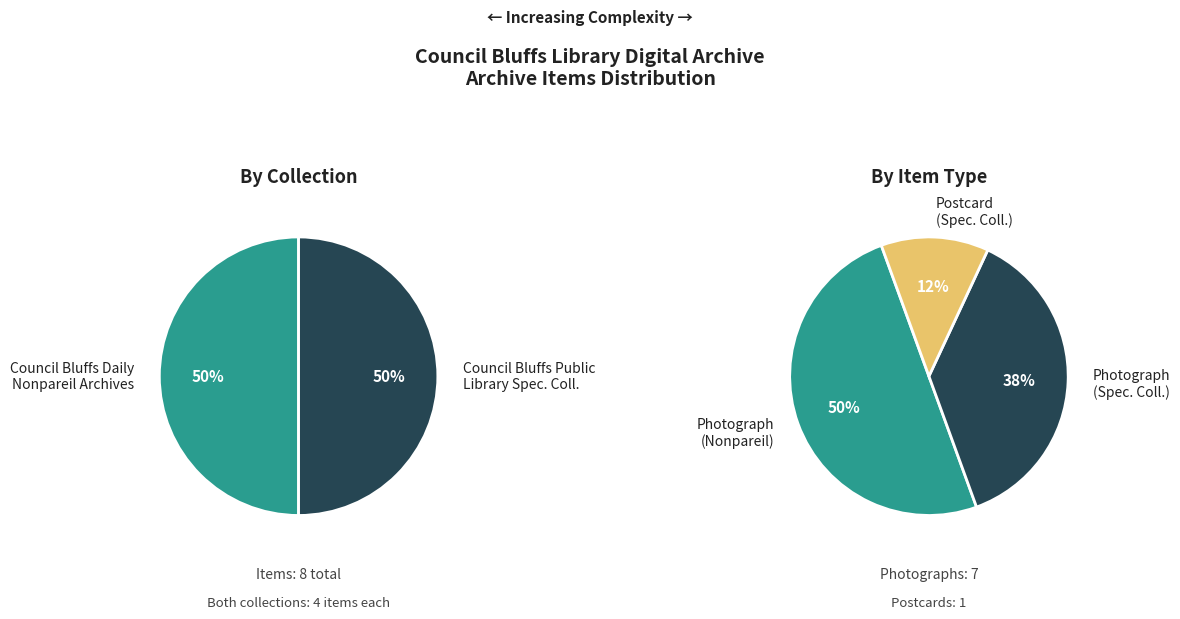

Is it true that 2 is 34% of the pie?

False